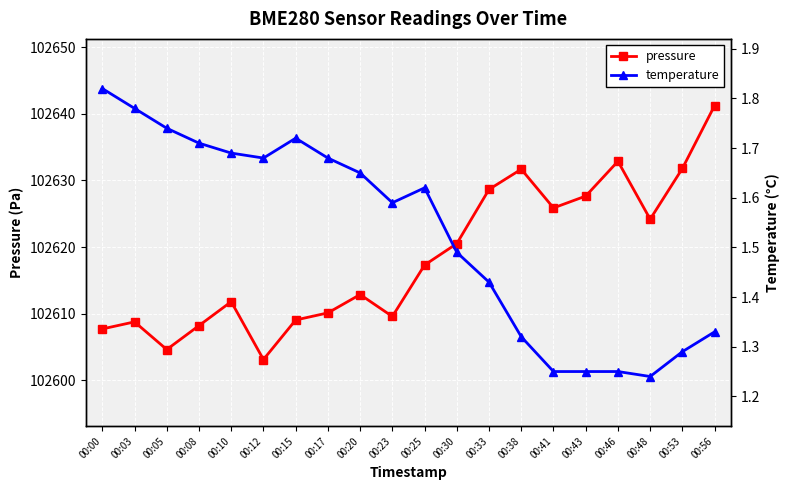

The value of temperature at 00:53 is 1.3. True or false?

True